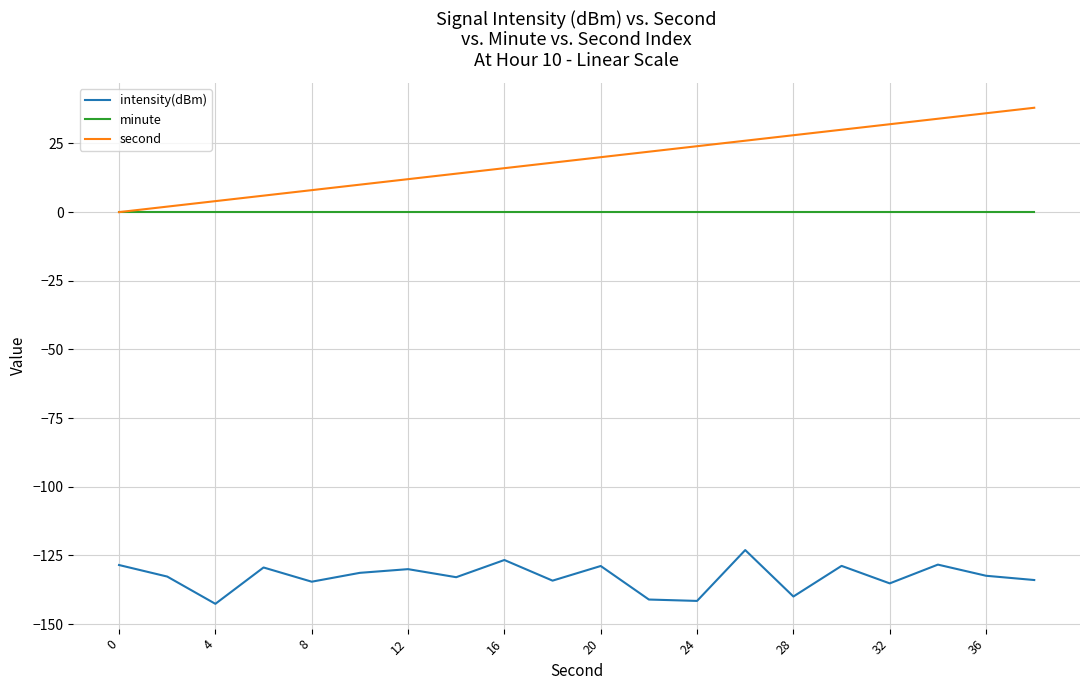

Which series has the widest spread of values?

second